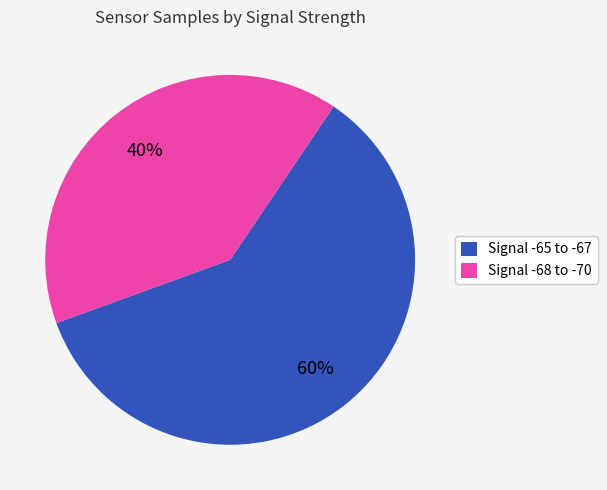

Count the number of slices in the pie.

2